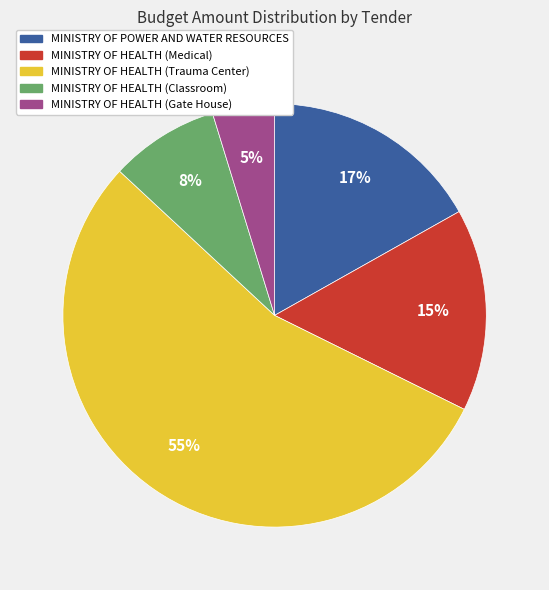

Is the sum of MINISTRY OF HEALTH (Classroom) and MINISTRY OF HEALTH (Medical) greater than half?

No